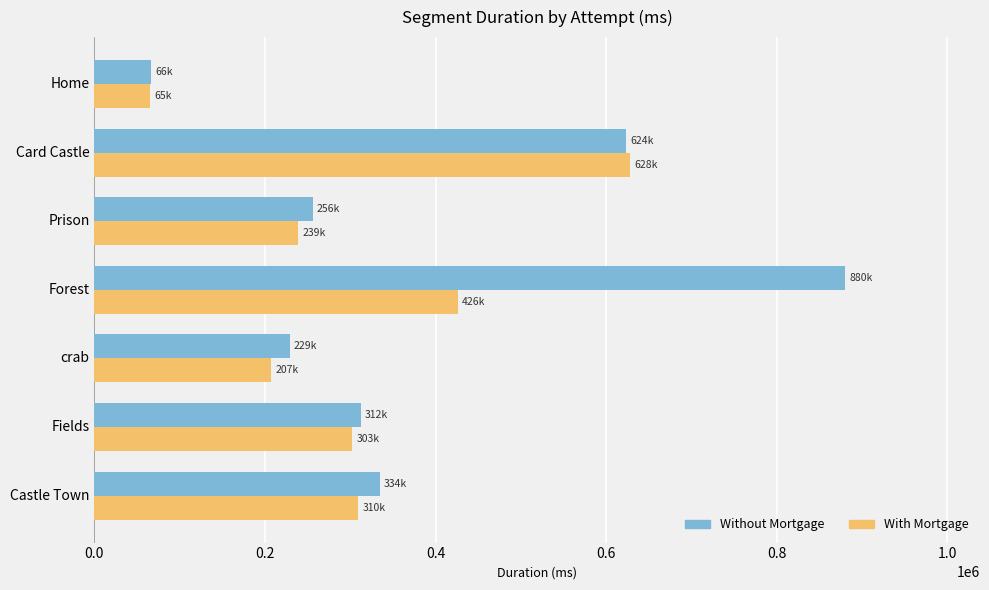

Which label corresponds to the largest value in the chart?

Forest